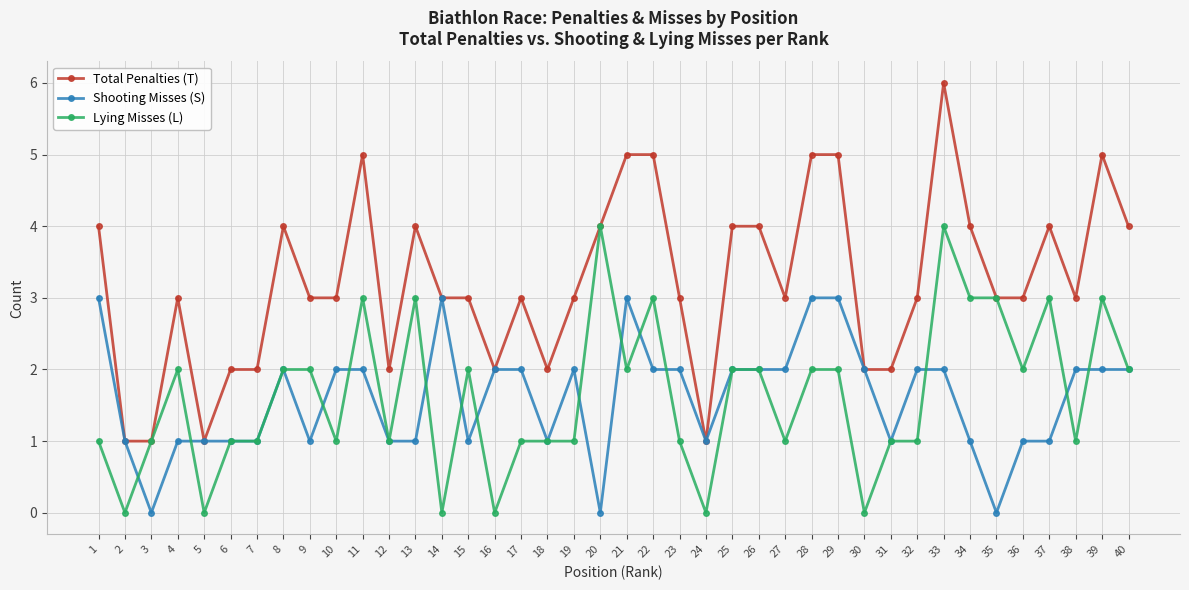

What value does the Lying Misses (L) series have at 10?

1